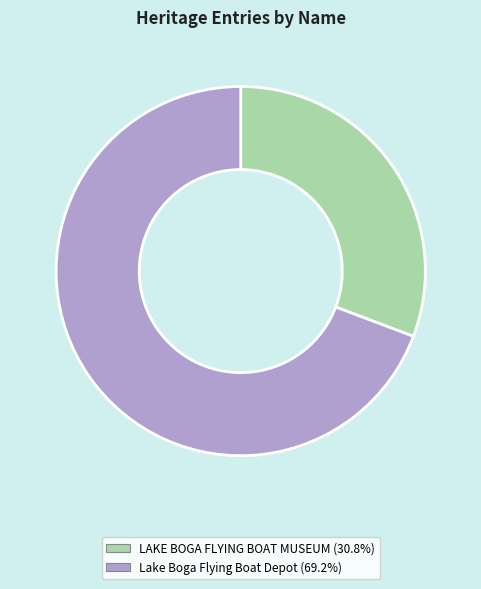

Is the sum of Lake Boga Flying Boat Depot and LAKE BOGA FLYING BOAT MUSEUM greater than half?

Yes